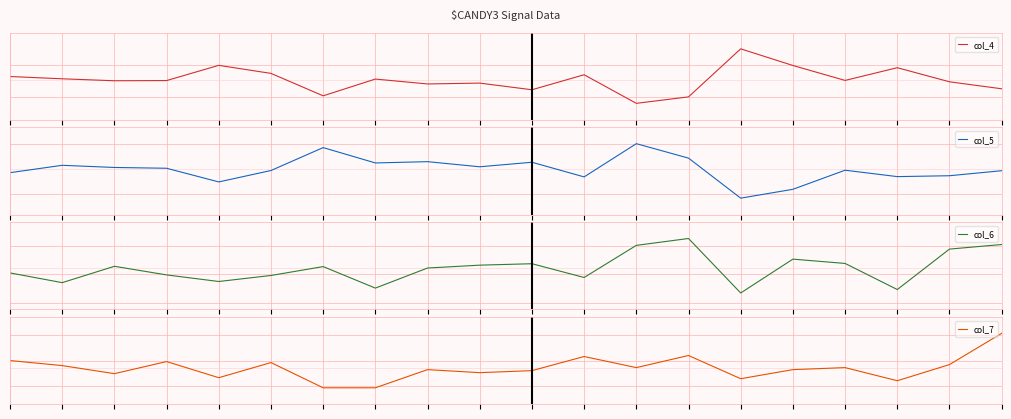

Which has a higher value, 14 or 0?

14